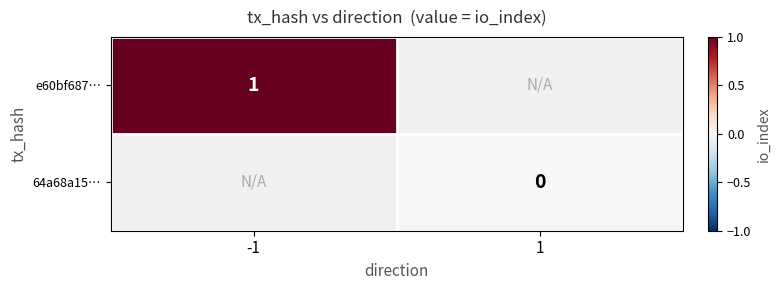

Which label corresponds to the largest value in the chart?

-1